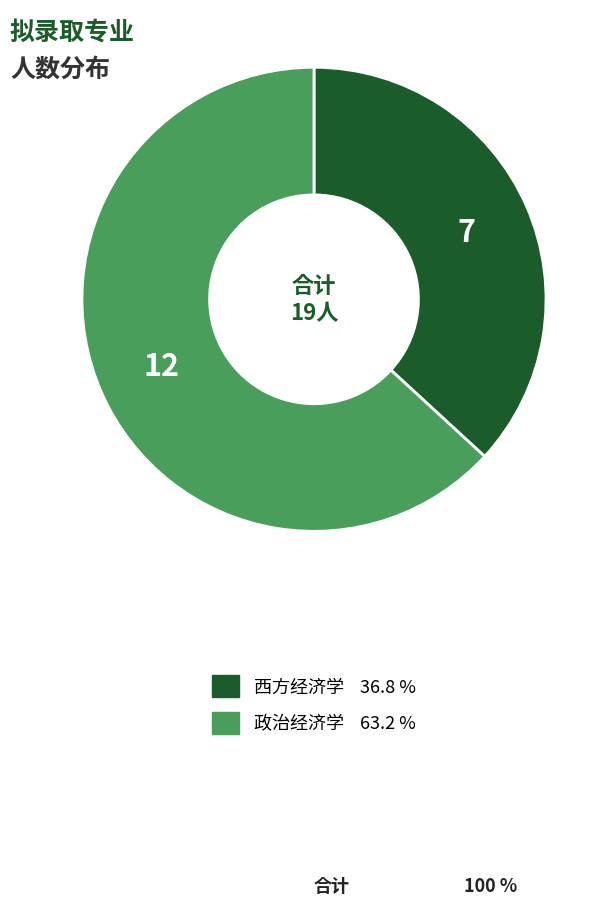

Is it true that 政治经济学 is 63% of the pie?

True